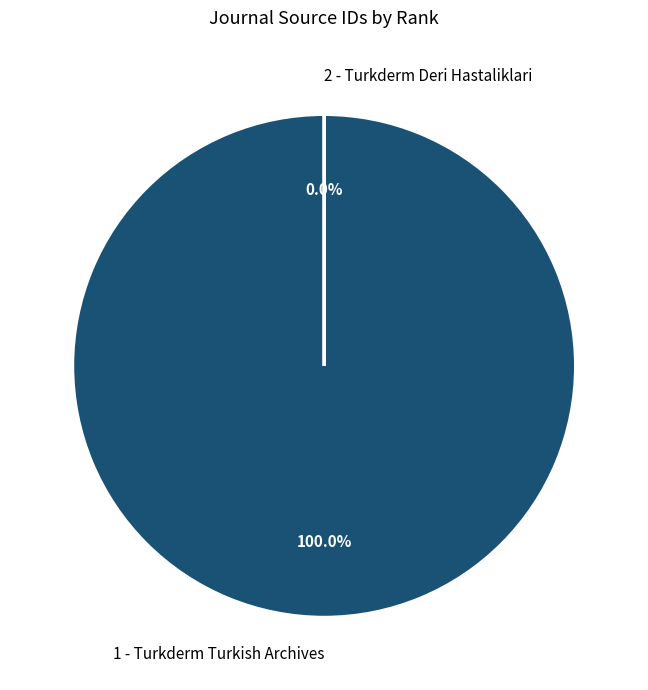

What is the smallest slice in the pie chart?

2 - Turkderm Deri Hastaliklari